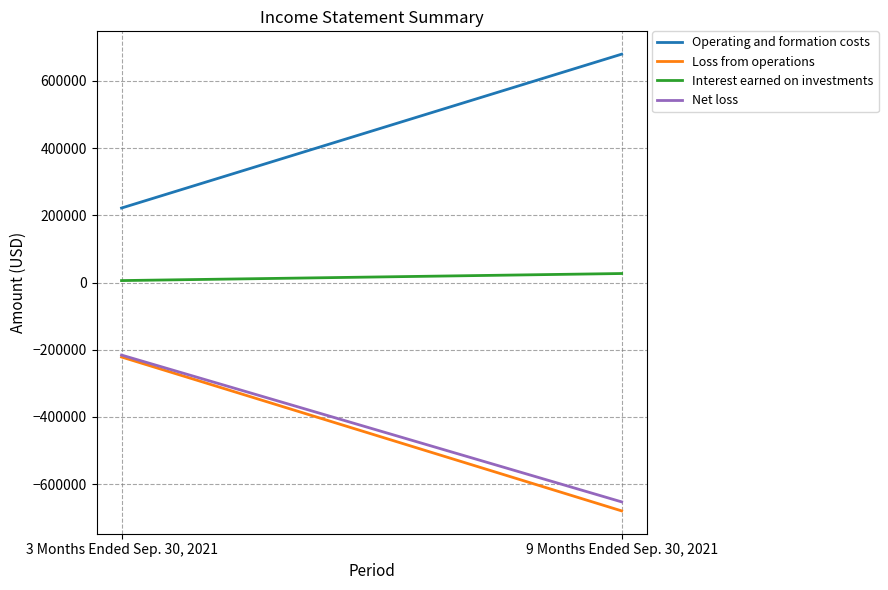

List the labels in order of Loss from operations value, largest first.

3 Months Ended Sep. 30, 2021, 9 Months Ended Sep. 30, 2021